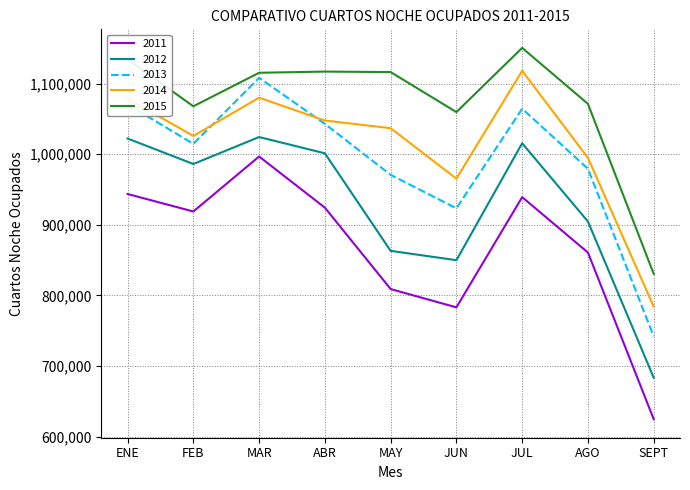

Read the 2014 value at ENE, to the nearest 50.

1078750